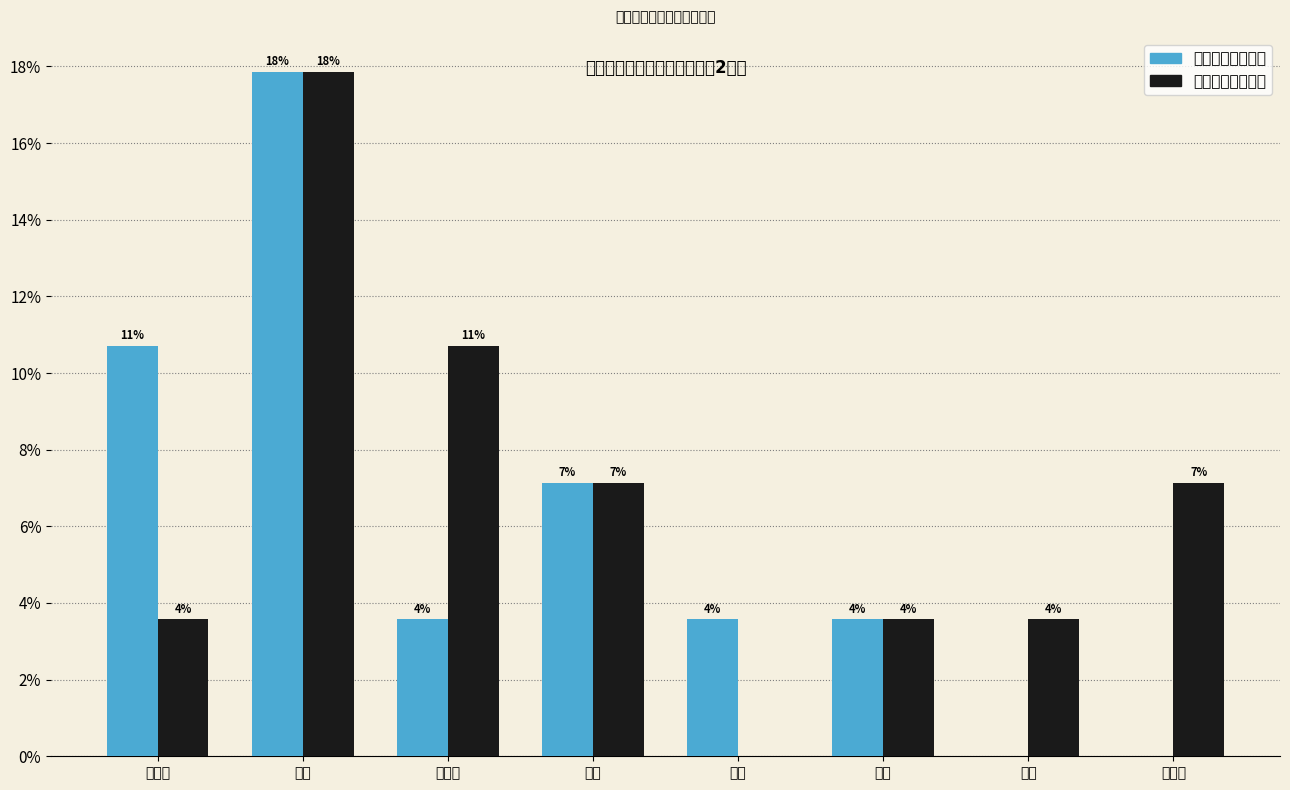

What are all the series names shown in the legend?

经济困难高龄老人, 经济困难失能老人